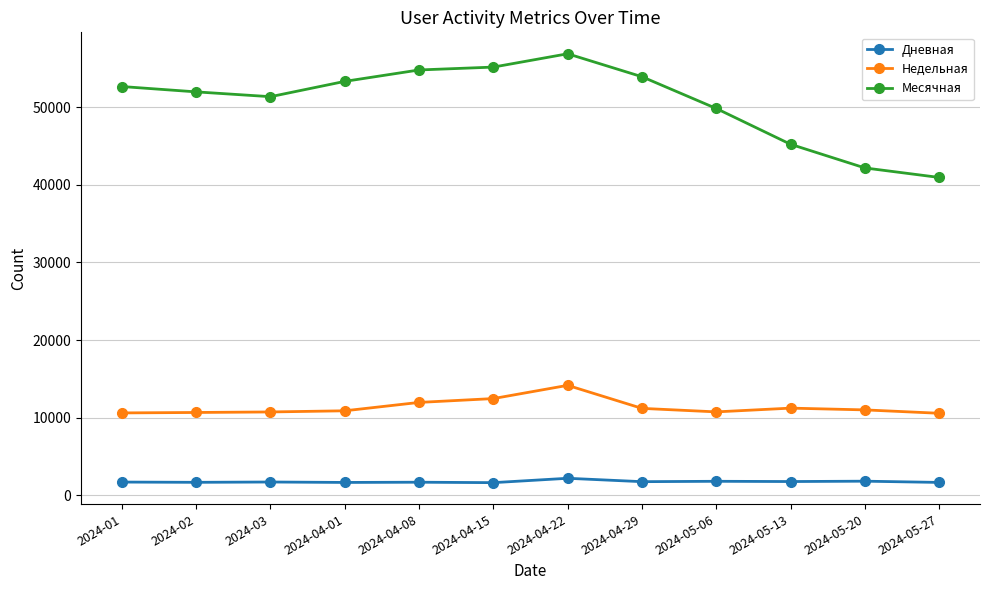

Rank the series at 2024-01 from lowest to highest value.

Дневная, Недельная, Месячная